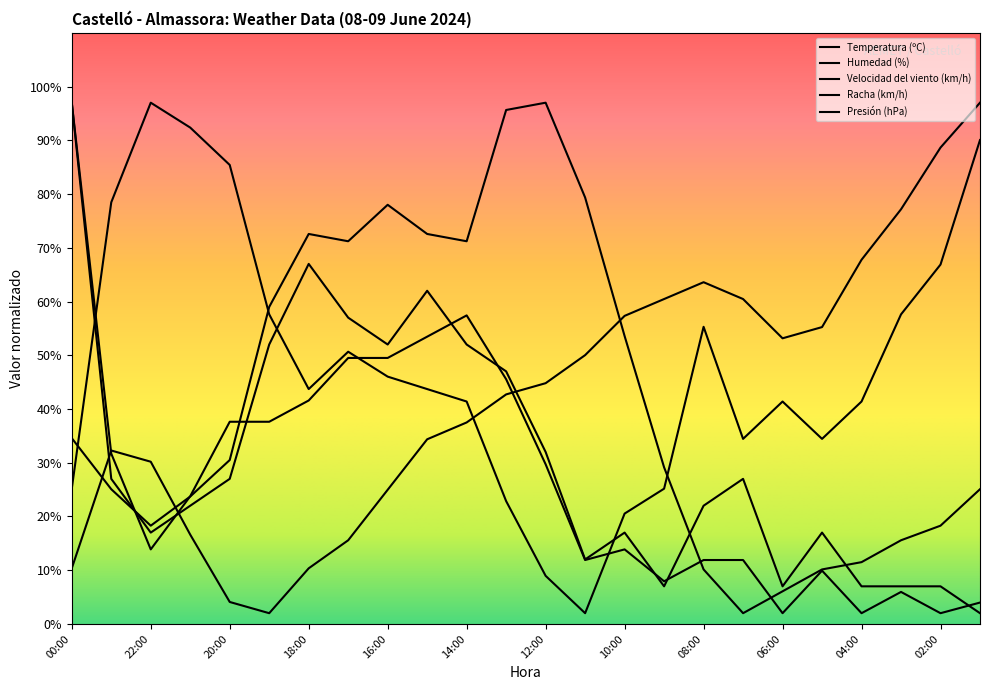

Is this an area chart (filled region under the line)?

No